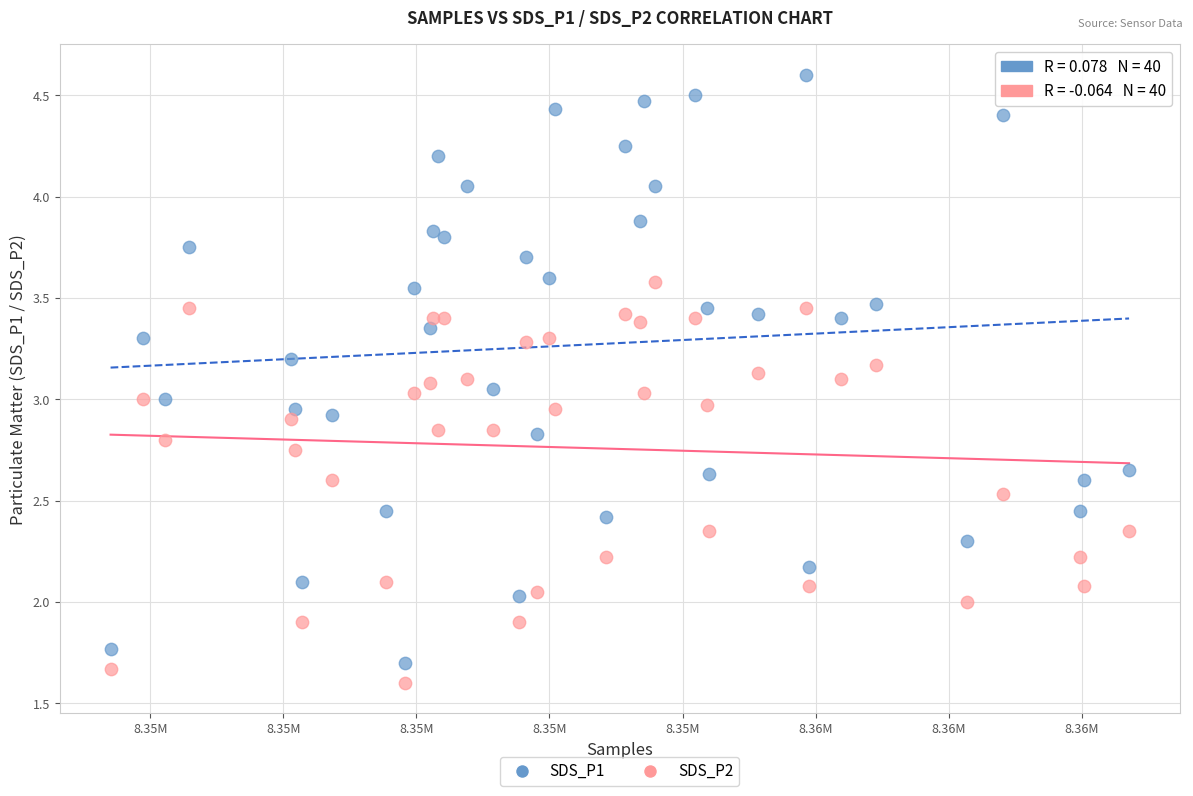

Which series reaches the minimum Y coordinate?

SDS_P2